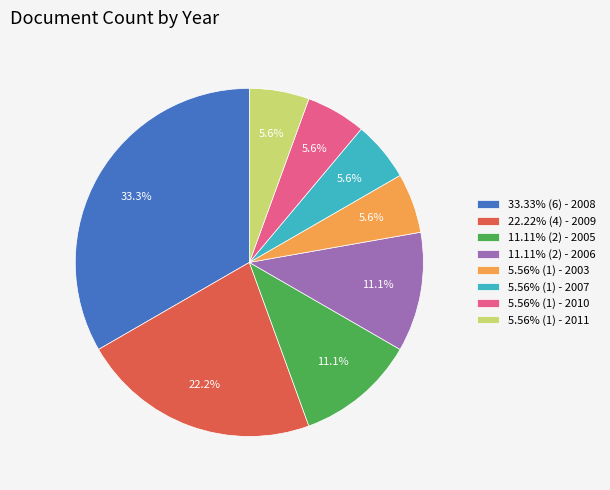

What percentage do 5.56% (1) - 2003 and 11.11% (2) - 2005 together represent?

16.7%